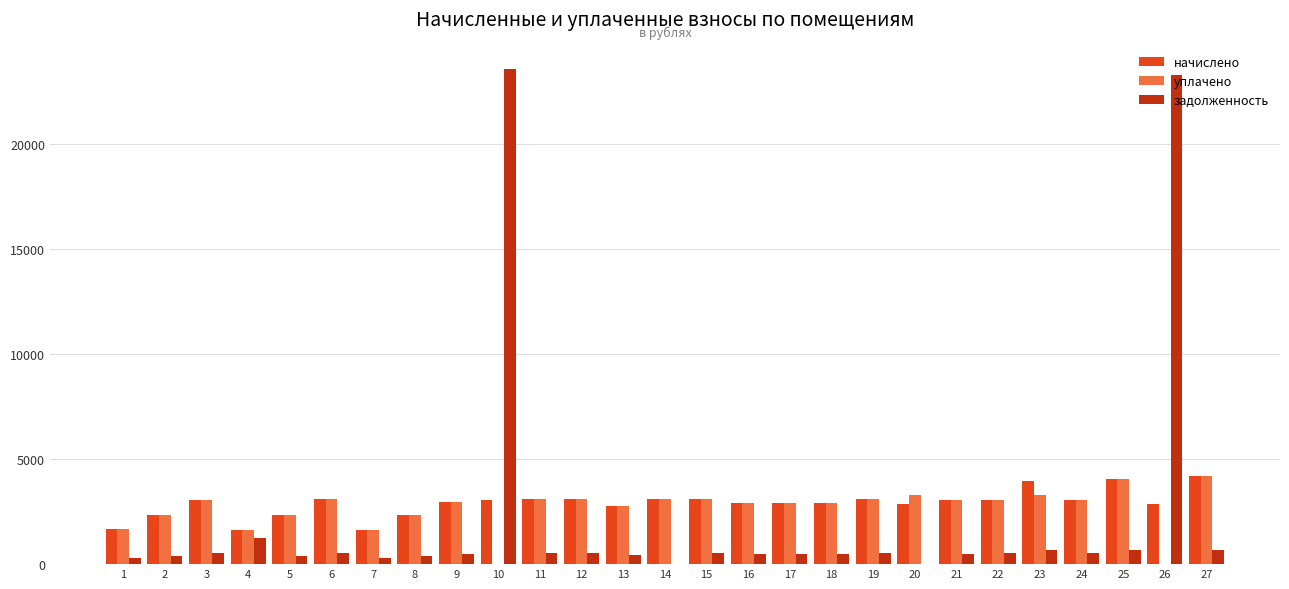

How many data points in уплачено are above 3032?

14